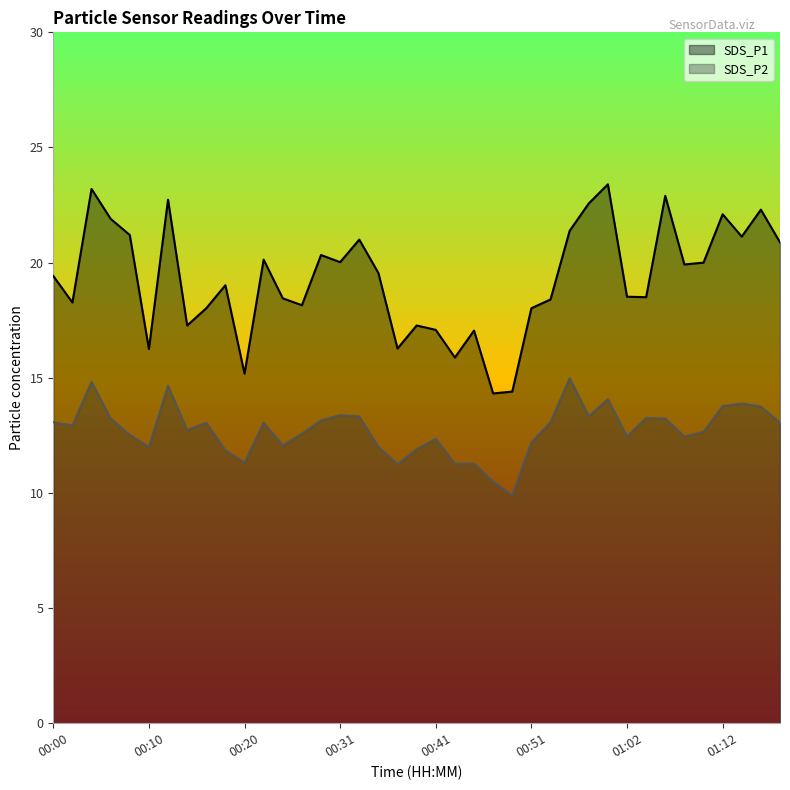

Reading right to left, transcribe all the data shown in this chart.

SDS_P1: 20.9	22.3	21.1	22.1	20.0	19.9	22.9	18.5	18.5	23.4	22.6	21.4	18.4	18.0	14.4	14.3	17.1	15.9	17.1	17.3	16.3	19.6	21.0	20.0	20.3	18.1	18.4	20.1	15.2	19.0	18.0	17.3	22.7	16.2	21.2	21.9	23.2	18.3	19.4
SDS_P2: 13.1	13.8	13.9	13.8	12.7	12.4	13.2	13.2	12.4	14.1	13.3	15.0	13.1	12.2	9.9	10.5	11.3	11.3	12.3	11.9	11.2	12.0	13.3	13.4	13.2	12.6	12.1	13.1	11.3	11.8	13.1	12.7	14.7	12.0	12.5	13.2	14.8	12.9	13.1